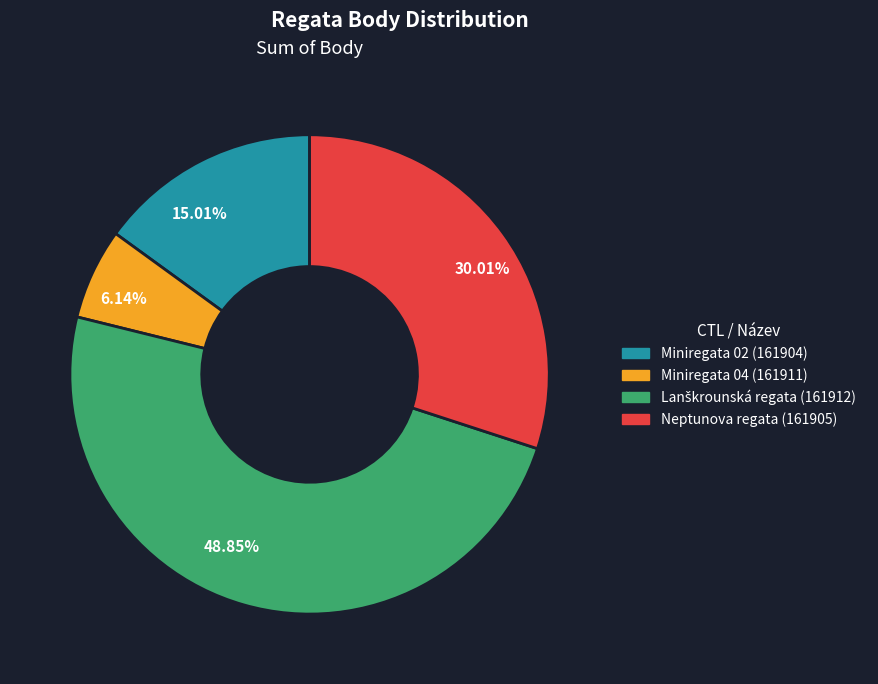

Is there a majority slice in this chart?

No